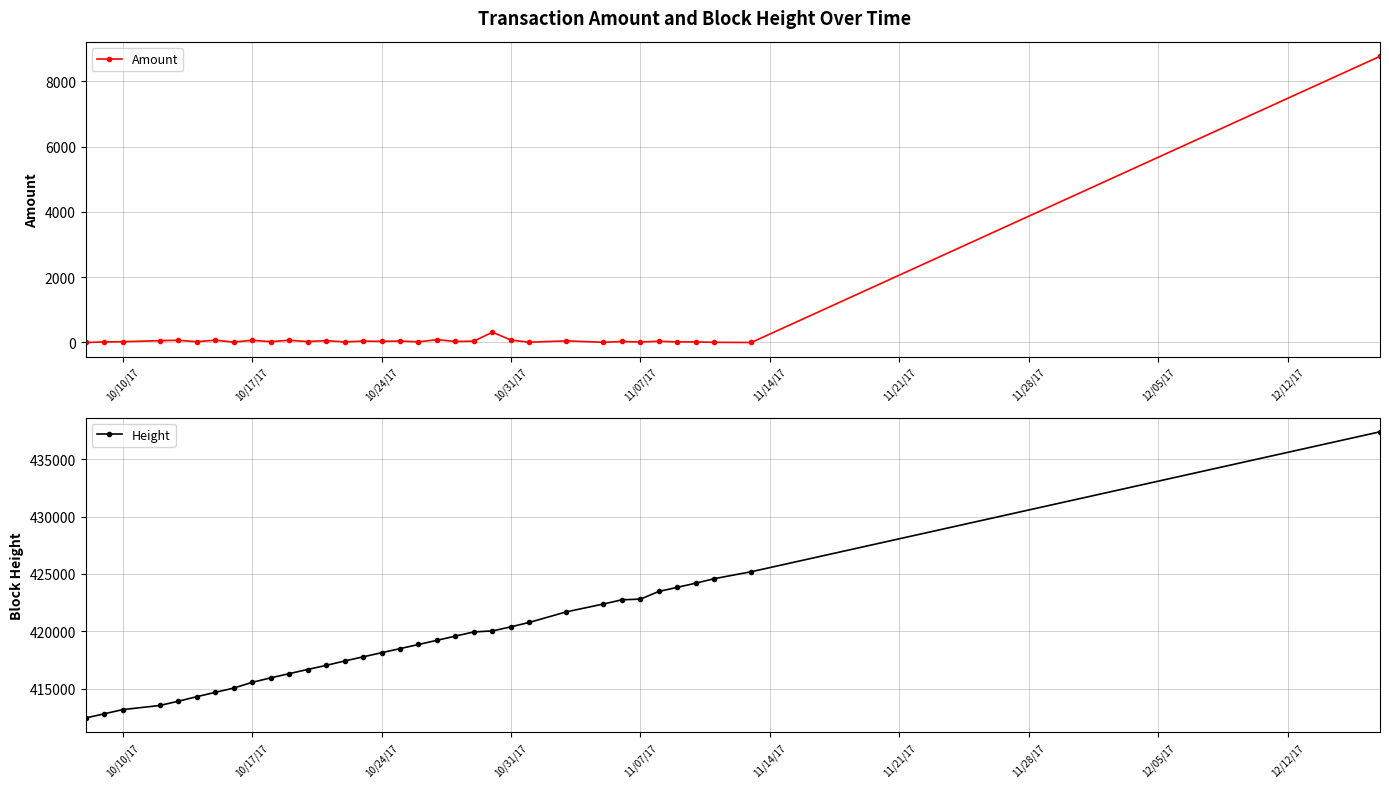

How many values in the Height series are below 418851?

17